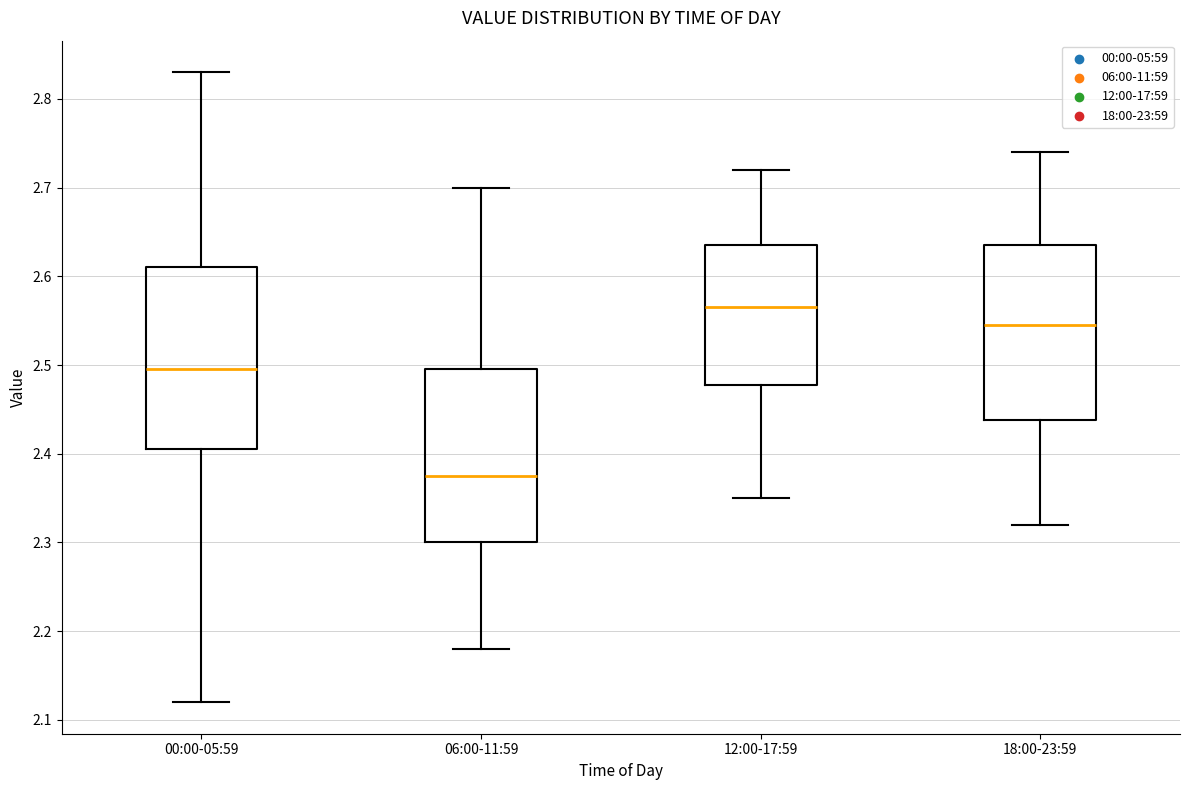

Which box has the lowest median line?

06:00-11:59